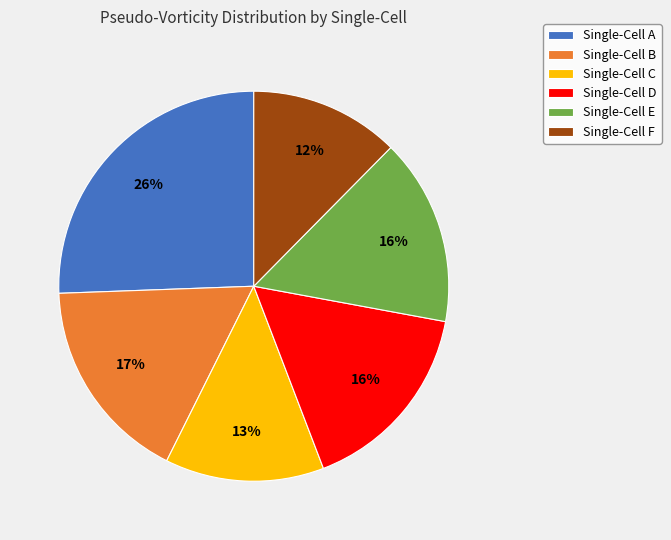

Combined, do Single-Cell C and Single-Cell D account for over 50%?

No